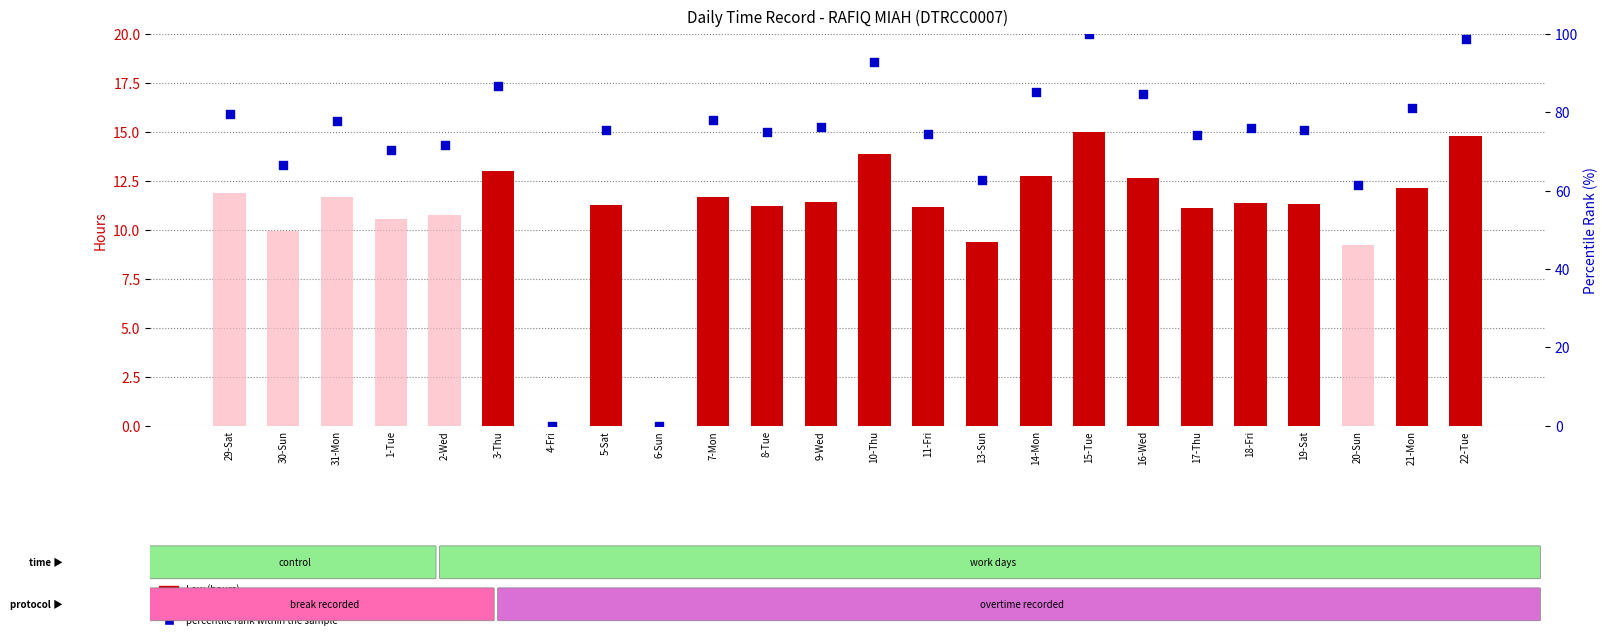

At how many categories does at least one series exceed 43?

22